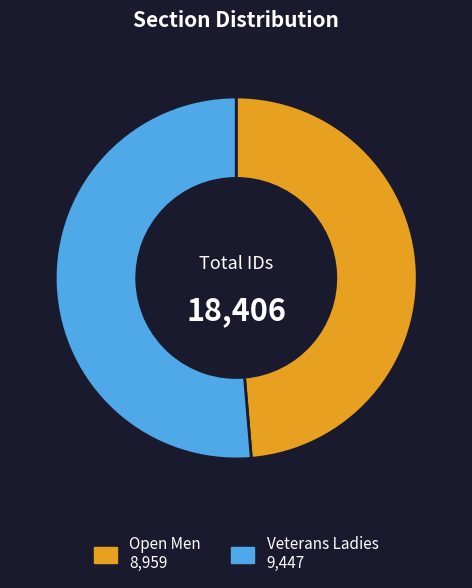

Is it true that Veterans Ladies is 43% of the pie?

False